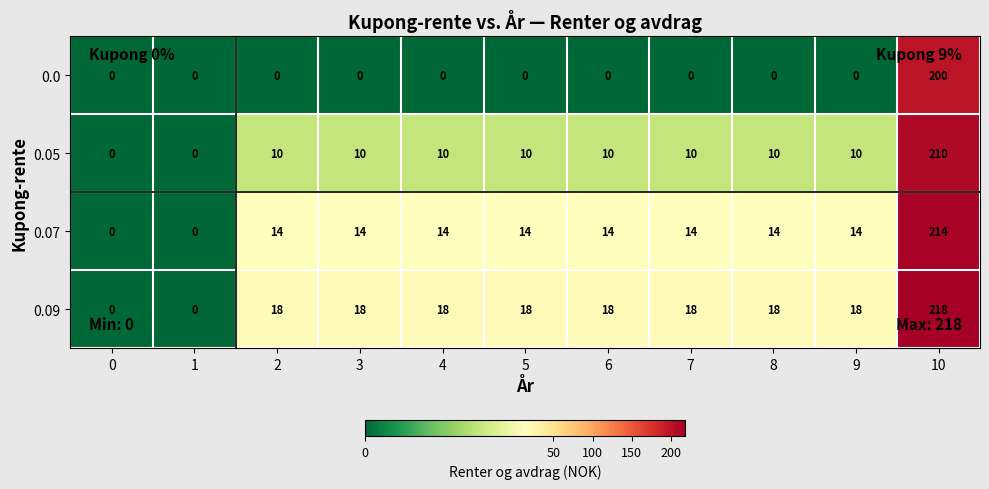

The 0.07 series shows 214 at 10. True or false?

True